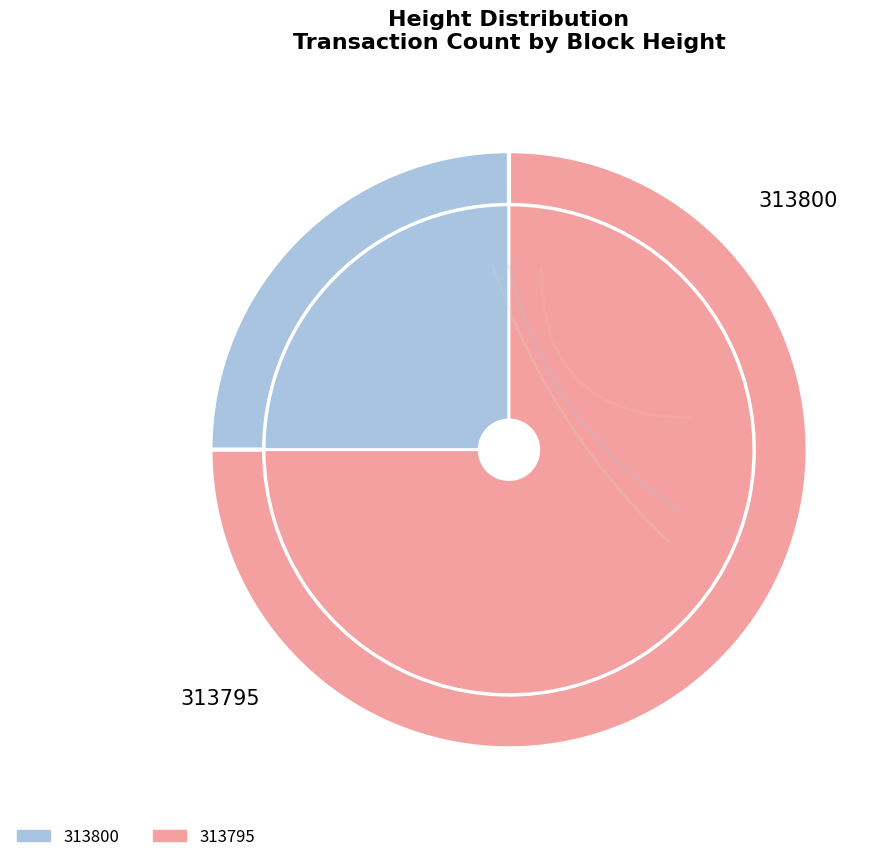

How many slices are in this pie chart?

2